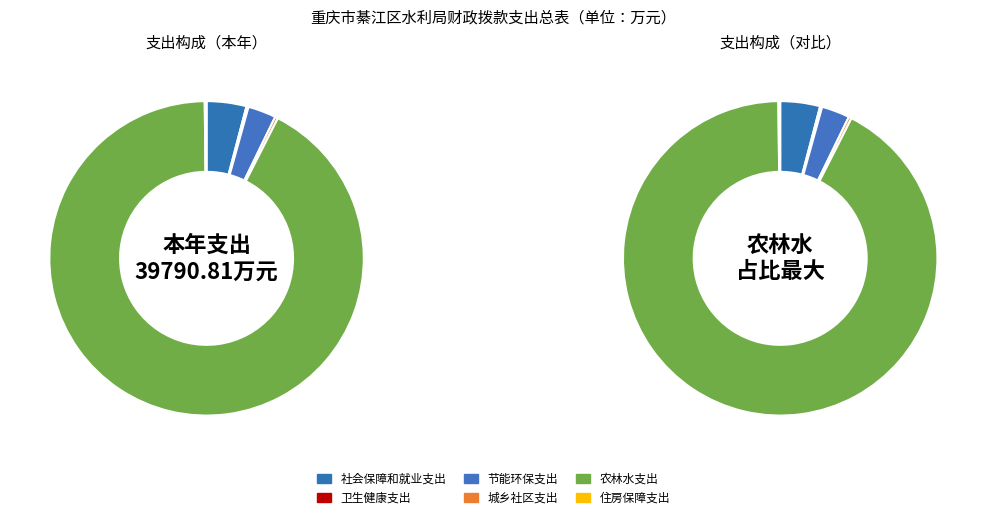

How many slices are in this pie chart?

6